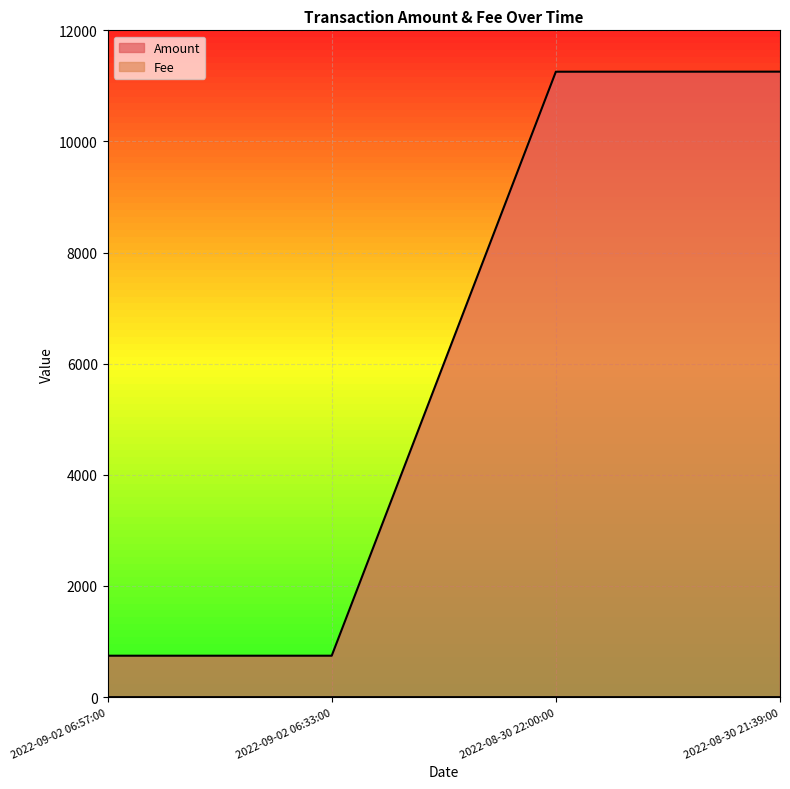

What is the value of the Amount point at the 4th from the left?

11256.4